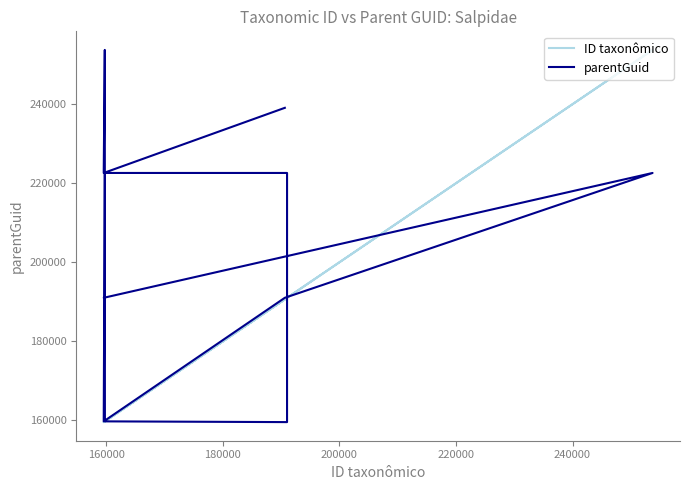

True or false: parentGuid and ID taxonômico intersect in this chart.

True